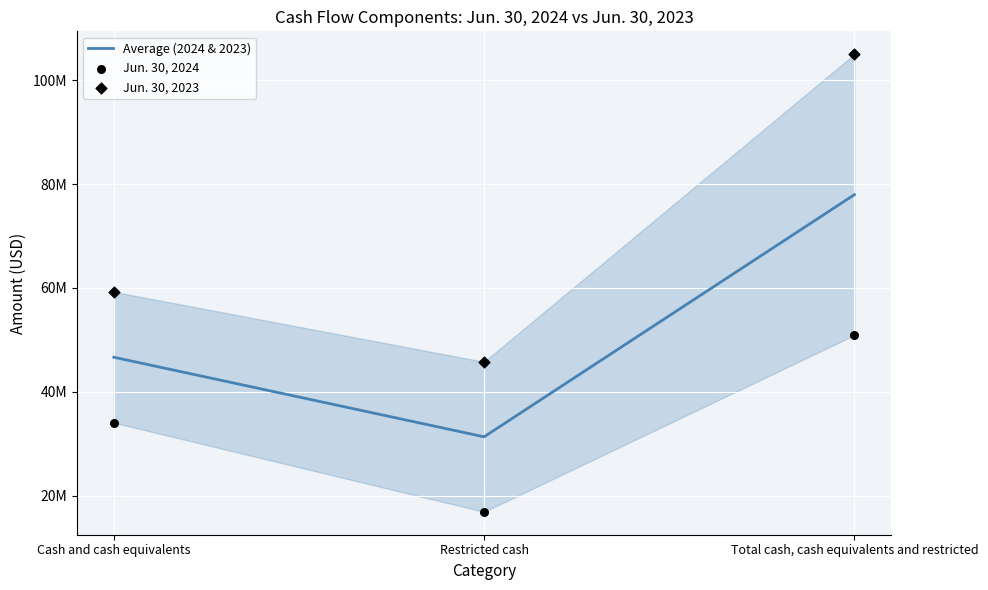

Which series contains the lowest Y value?

Jun. 30, 2024